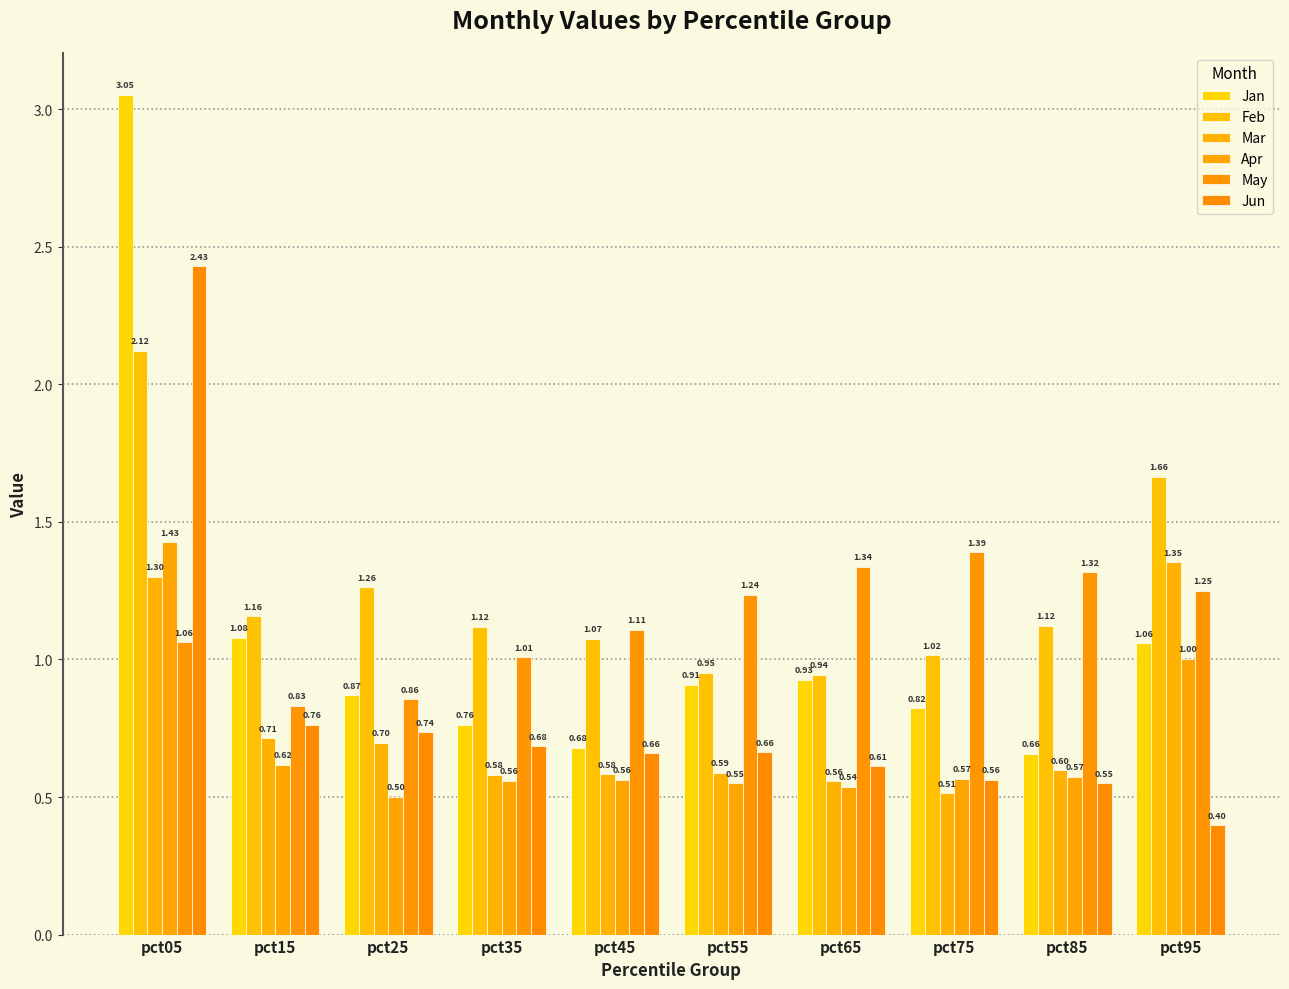

At which category is the sum across all series the highest?

pct05